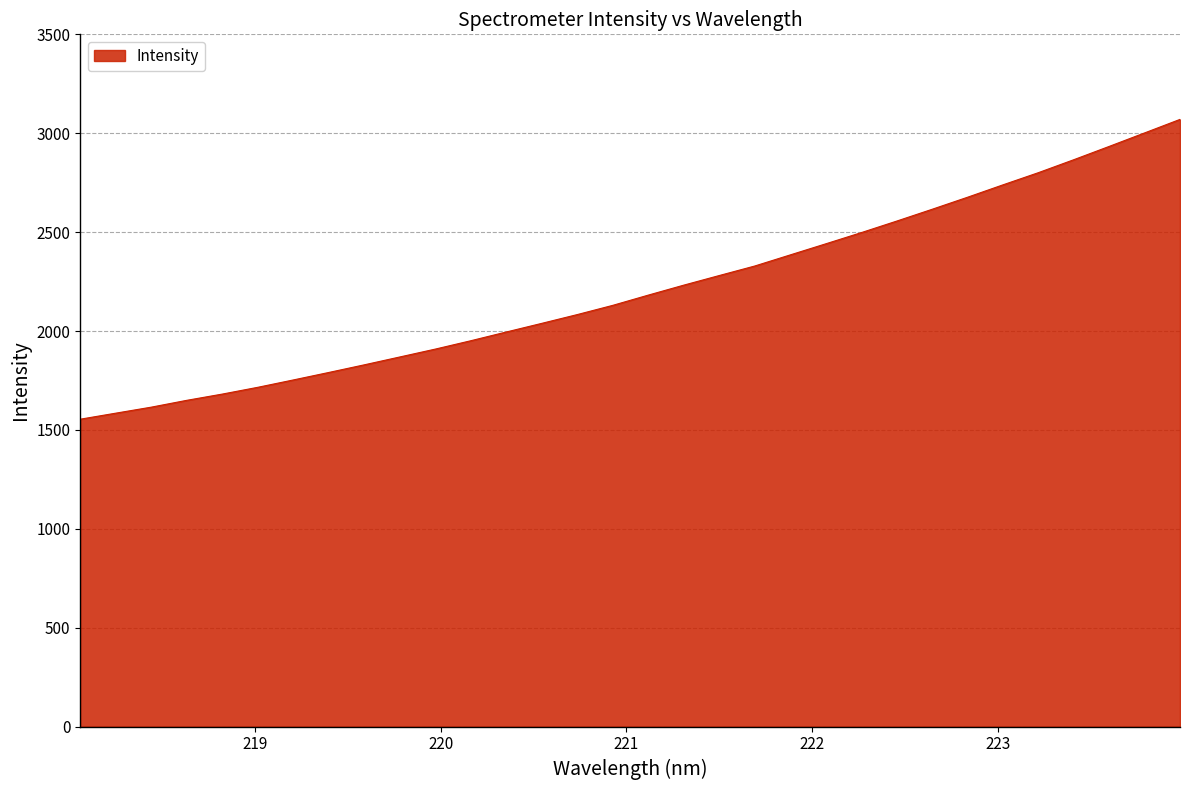

What is the greatest value displayed?

3069.9